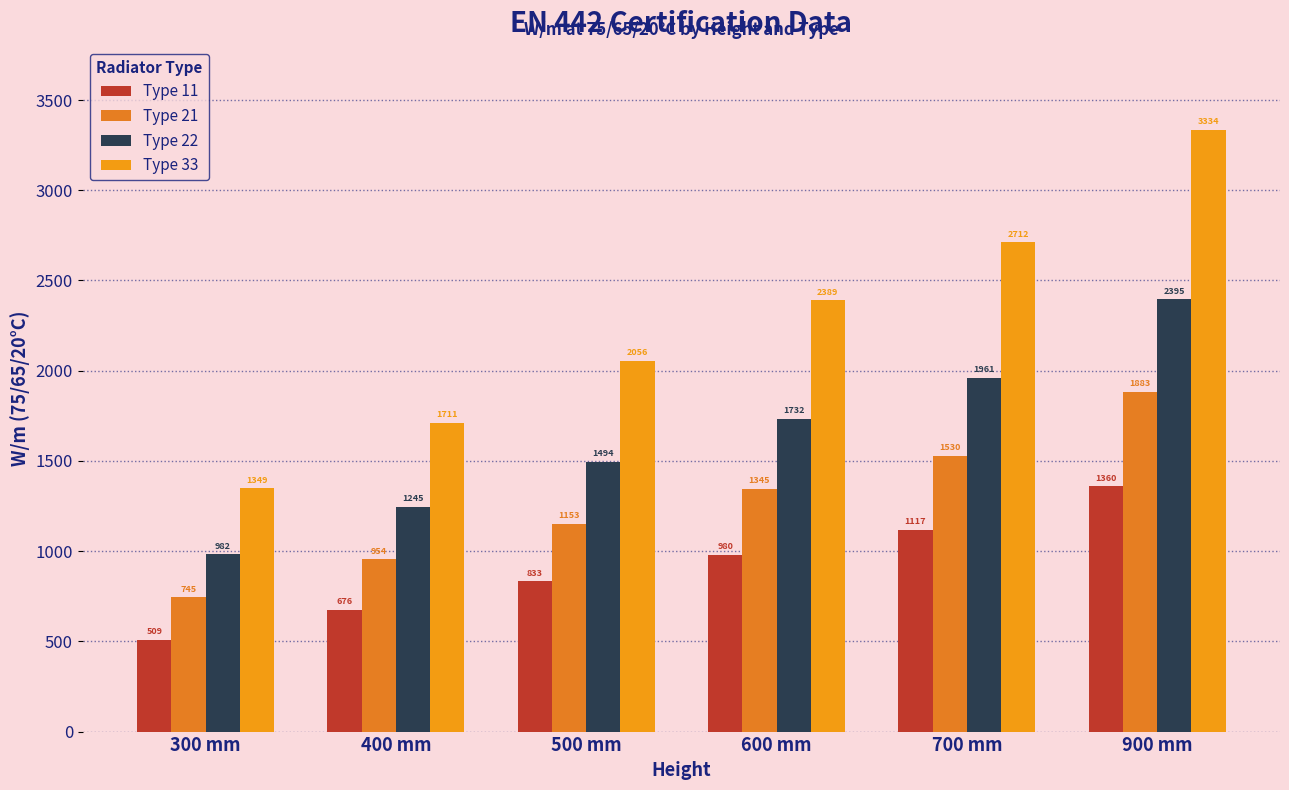

Reading left to right, list all the values displayed in this chart.

Type 11: 509	676	833	980	1117	1360
Type 21: 745	954	1153	1345	1530	1883
Type 22: 982	1245	1494	1732	1961	2395
Type 33: 1349	1711	2056	2389	2712	3334